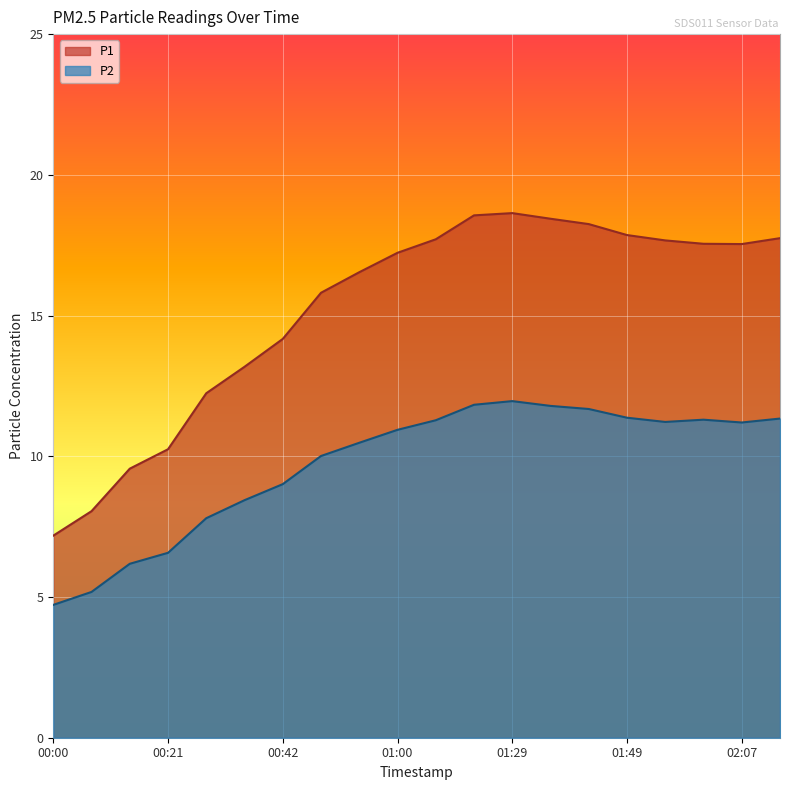

Reading left to right, extract all data points from this chart.

P1: 00:00=7.2	00:07=8.1	00:14=9.6	00:21=10.2	00:28=12.2	00:35=13.2	00:42=14.2	00:49=15.8	00:56=16.5	01:00=17.2	01:07=17.7	01:14=18.6	01:29=18.6	01:35=18.4	01:42=18.2	01:49=17.9	01:56=17.7	02:00=17.6	02:07=17.5	02:14=17.8
P2: 00:00=4.7	00:07=5.2	00:14=6.2	00:21=6.6	00:28=7.8	00:35=8.4	00:42=9.0	00:49=10.0	00:56=10.5	01:00=10.9	01:07=11.3	01:14=11.8	01:29=12.0	01:35=11.8	01:42=11.7	01:49=11.4	01:56=11.2	02:00=11.3	02:07=11.2	02:14=11.3